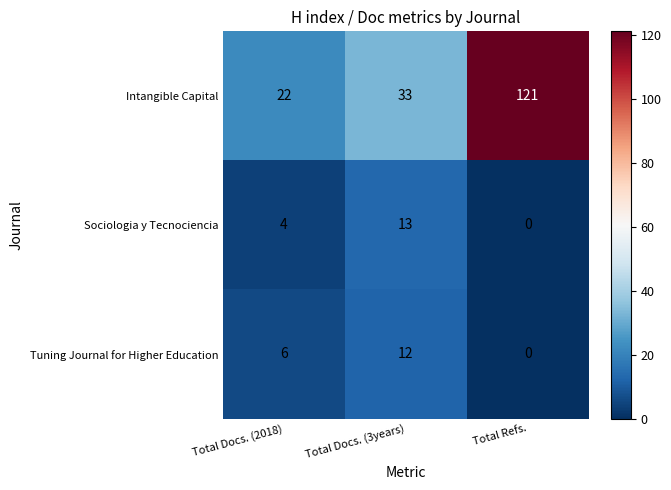

How many distinct data groups are displayed?

3